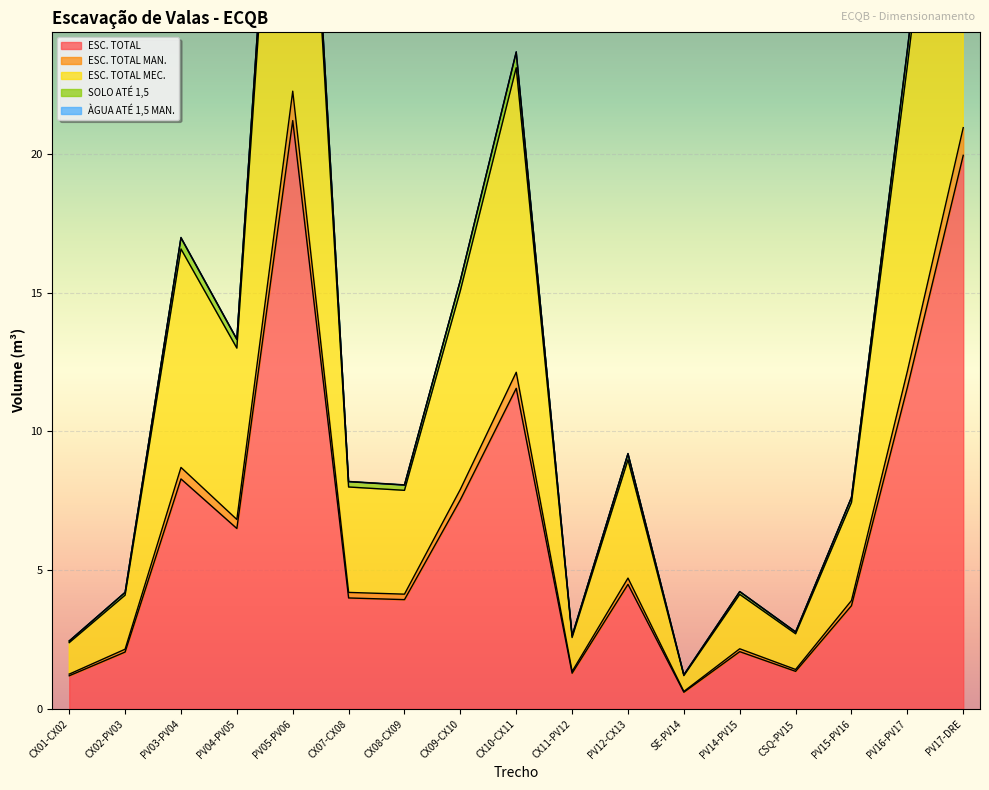

In ESC. TOTAL MEC., how many points are higher than both neighbors (excluding endpoints)?

5